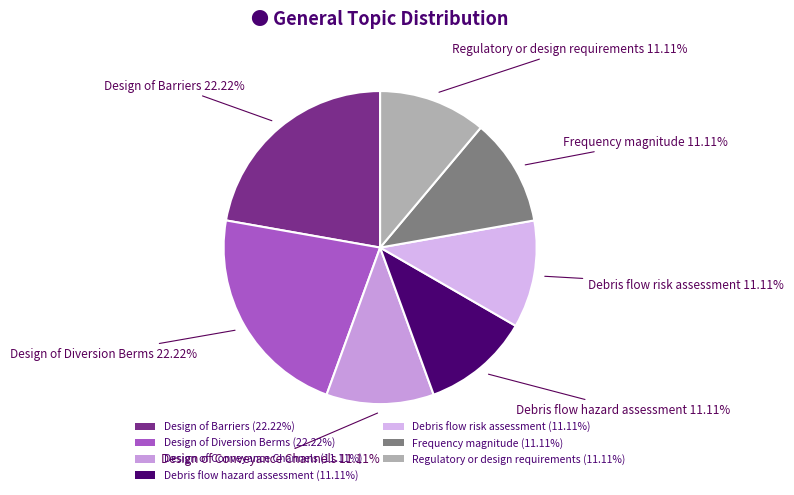

Which has a higher value, Regulatory or design requirements or Design of Barriers?

Design of Barriers